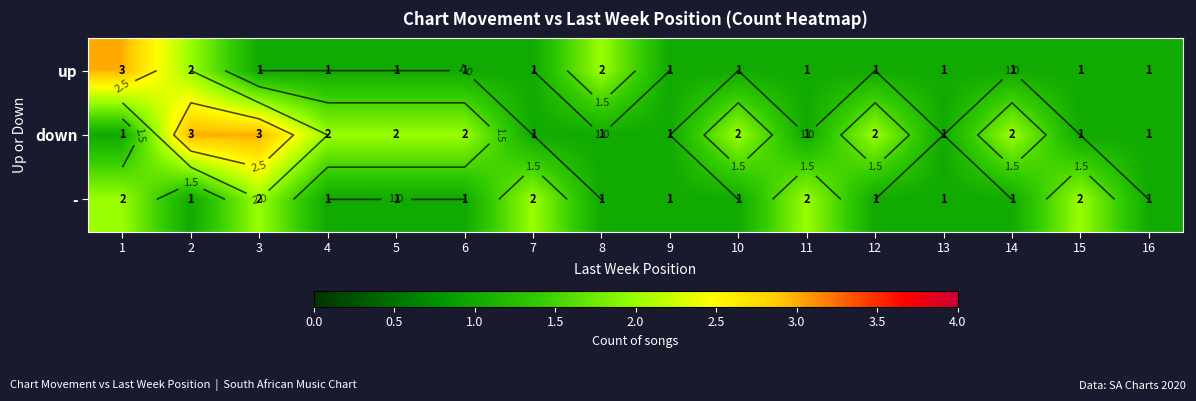

What is the sum of all - values?

21